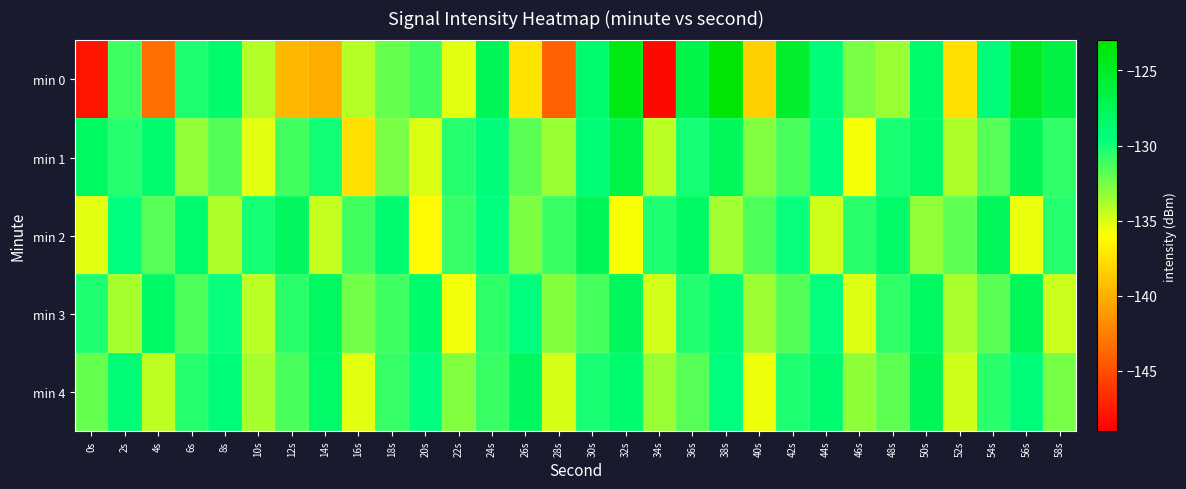

Which series has the widest spread of values?

min 0